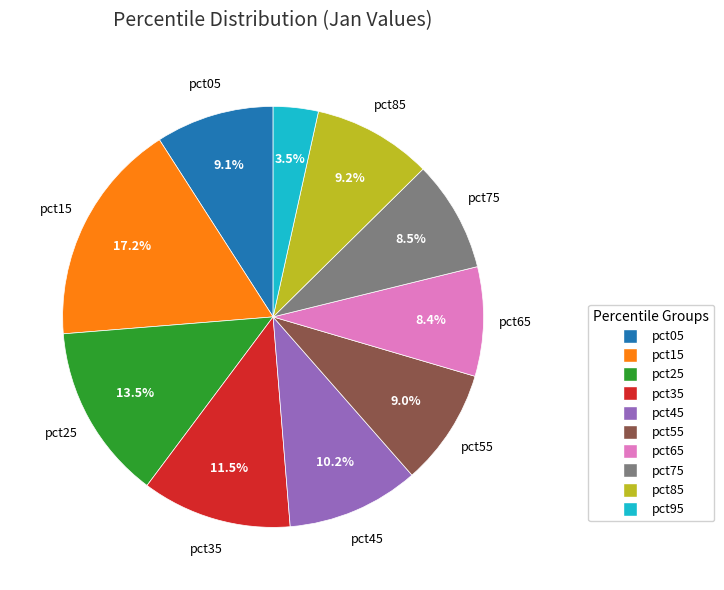

True or false: pct05 accounts for 1% of the total.

False